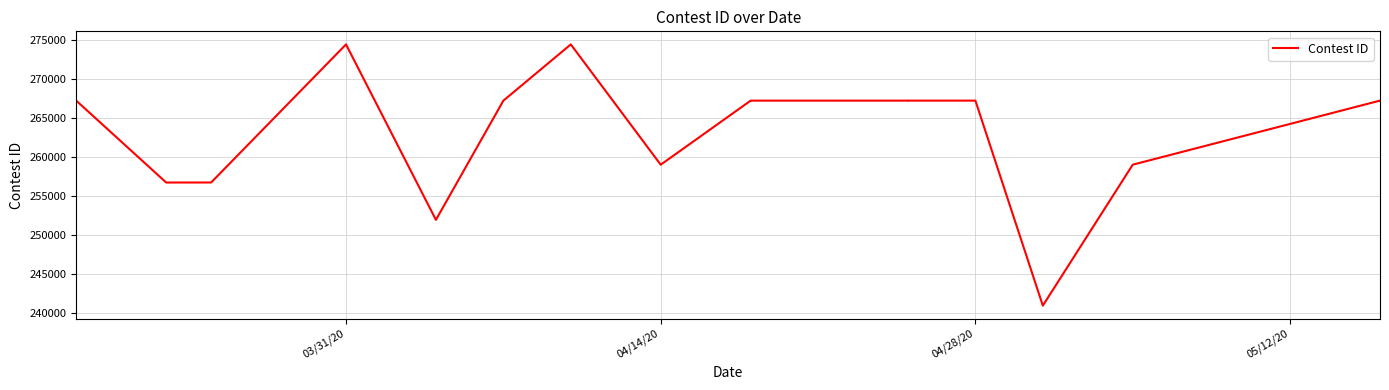

How many interior local valleys (lower than both neighbors) does the data have?

4